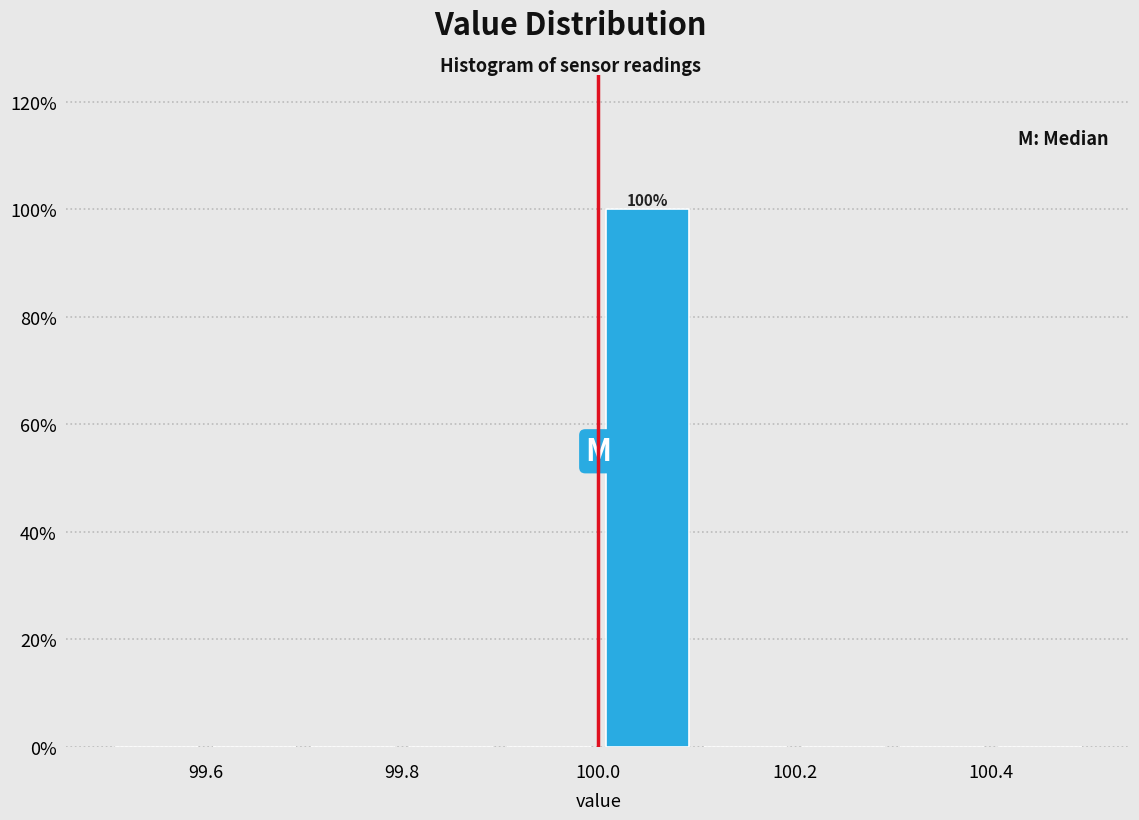

Over which range of the x-axis is the bar tallest?

100.0 to 100.1